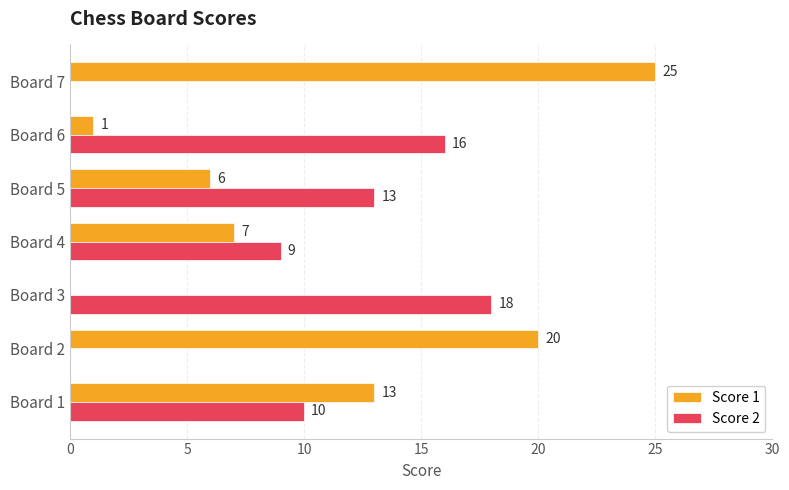

At which label does Score 1 reach its peak?

Board 7